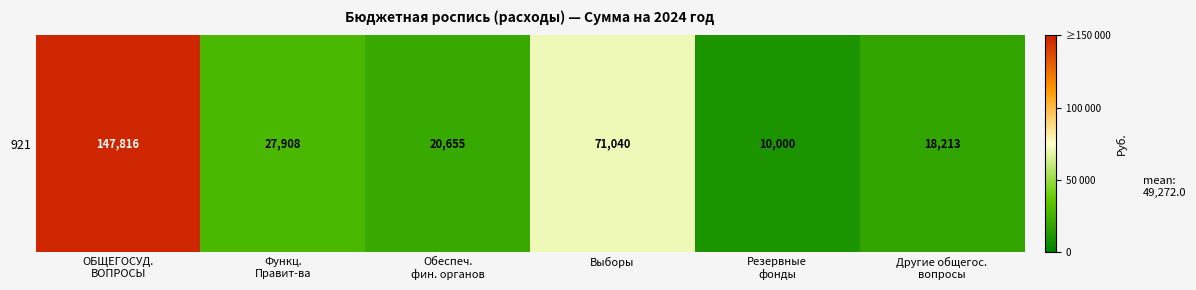

What value does the data have at ОБЩЕГОСУД.
ВОПРОСЫ?

147816